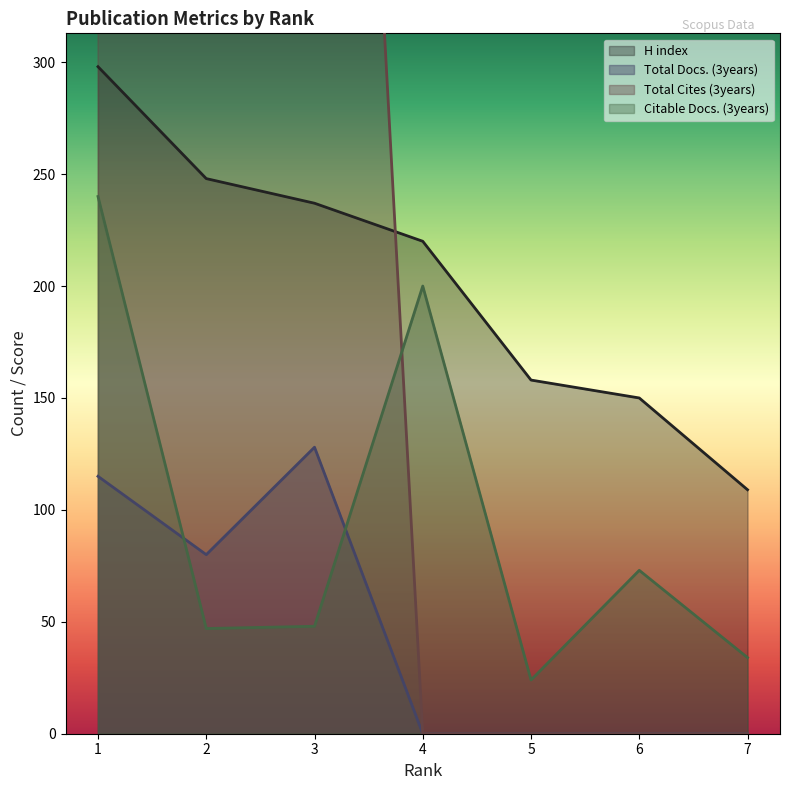

True or false: Citable Docs. (3years) has a value of 81 at 3.

False